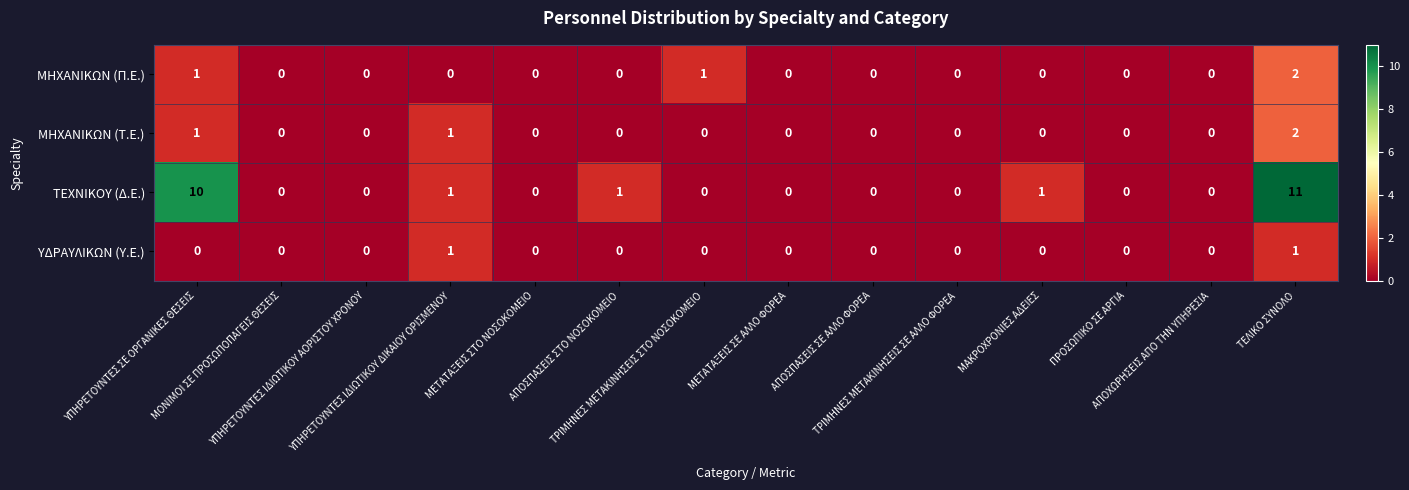

What is the maximum value shown in the chart?

11